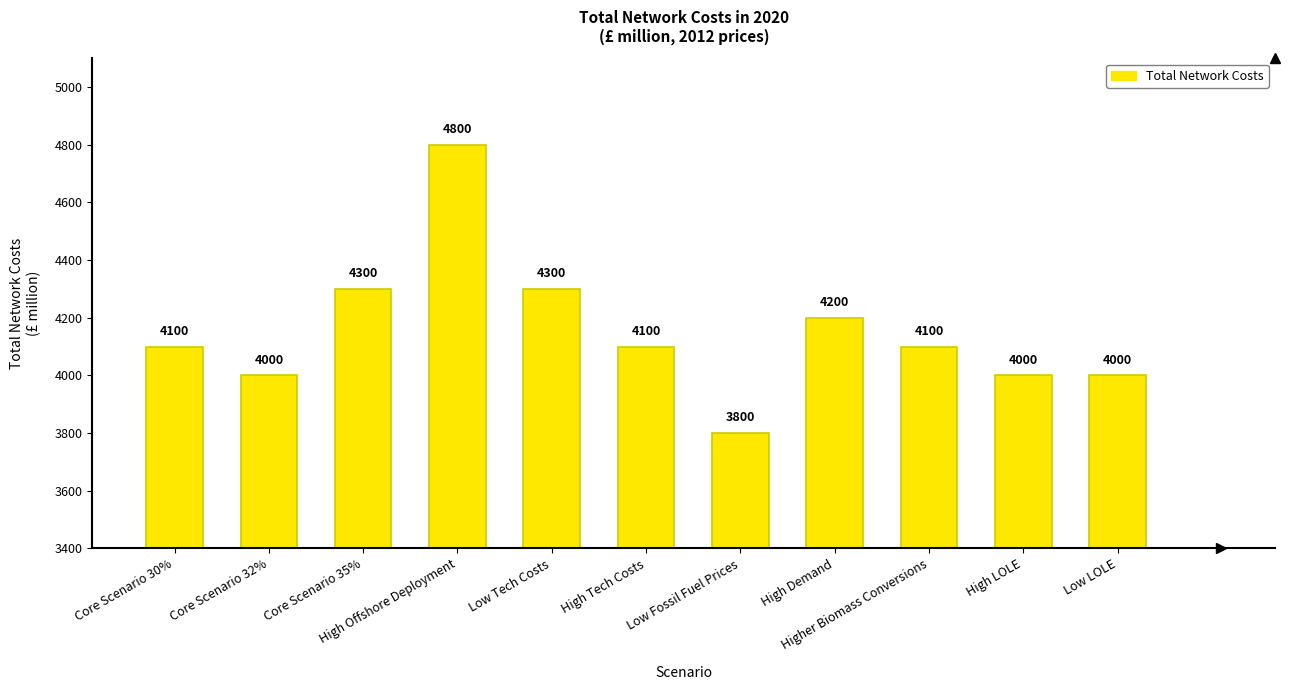

What is the average value?

4155